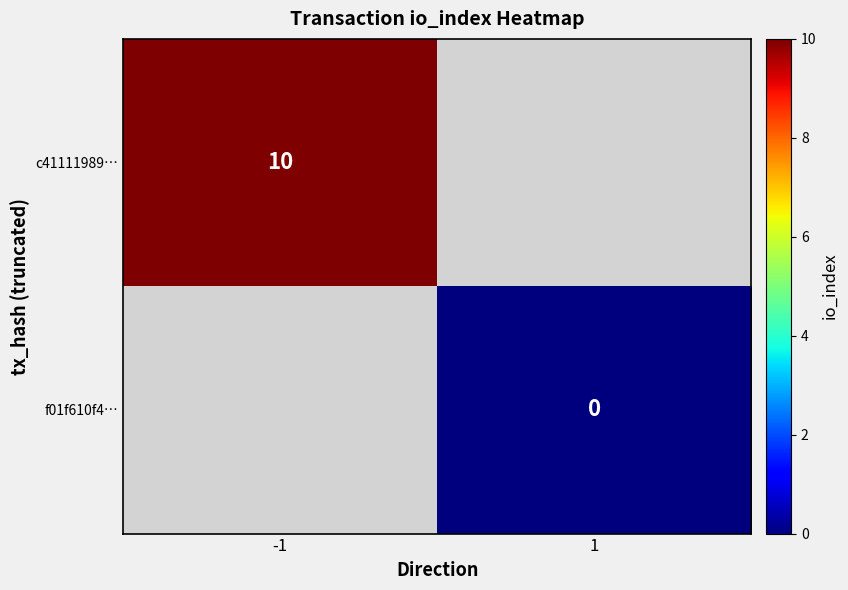

The value of c41111989… at -1 is 10. True or false?

True